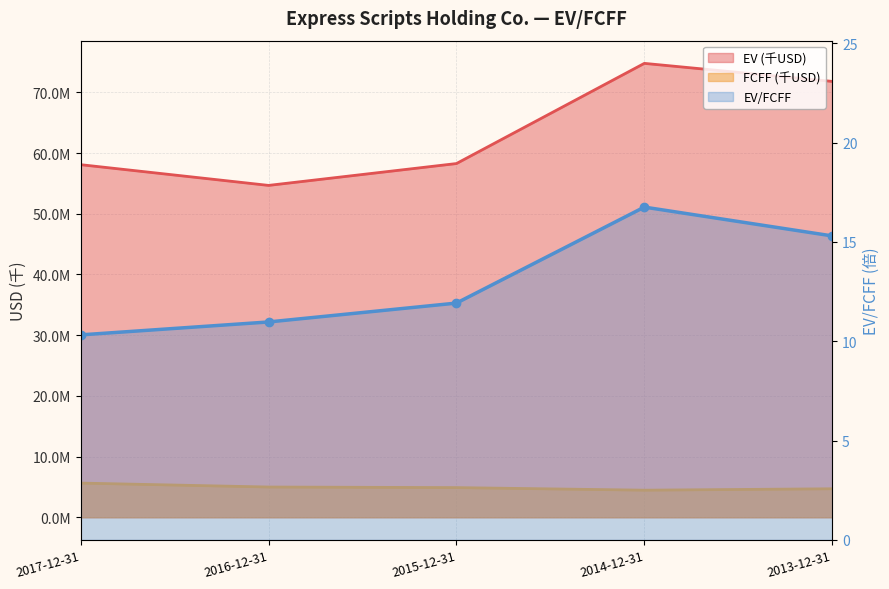

Is the value of EV/FCFF at 2015-12-31 greater than the value of EV (千USD) at 2015-12-31?

No